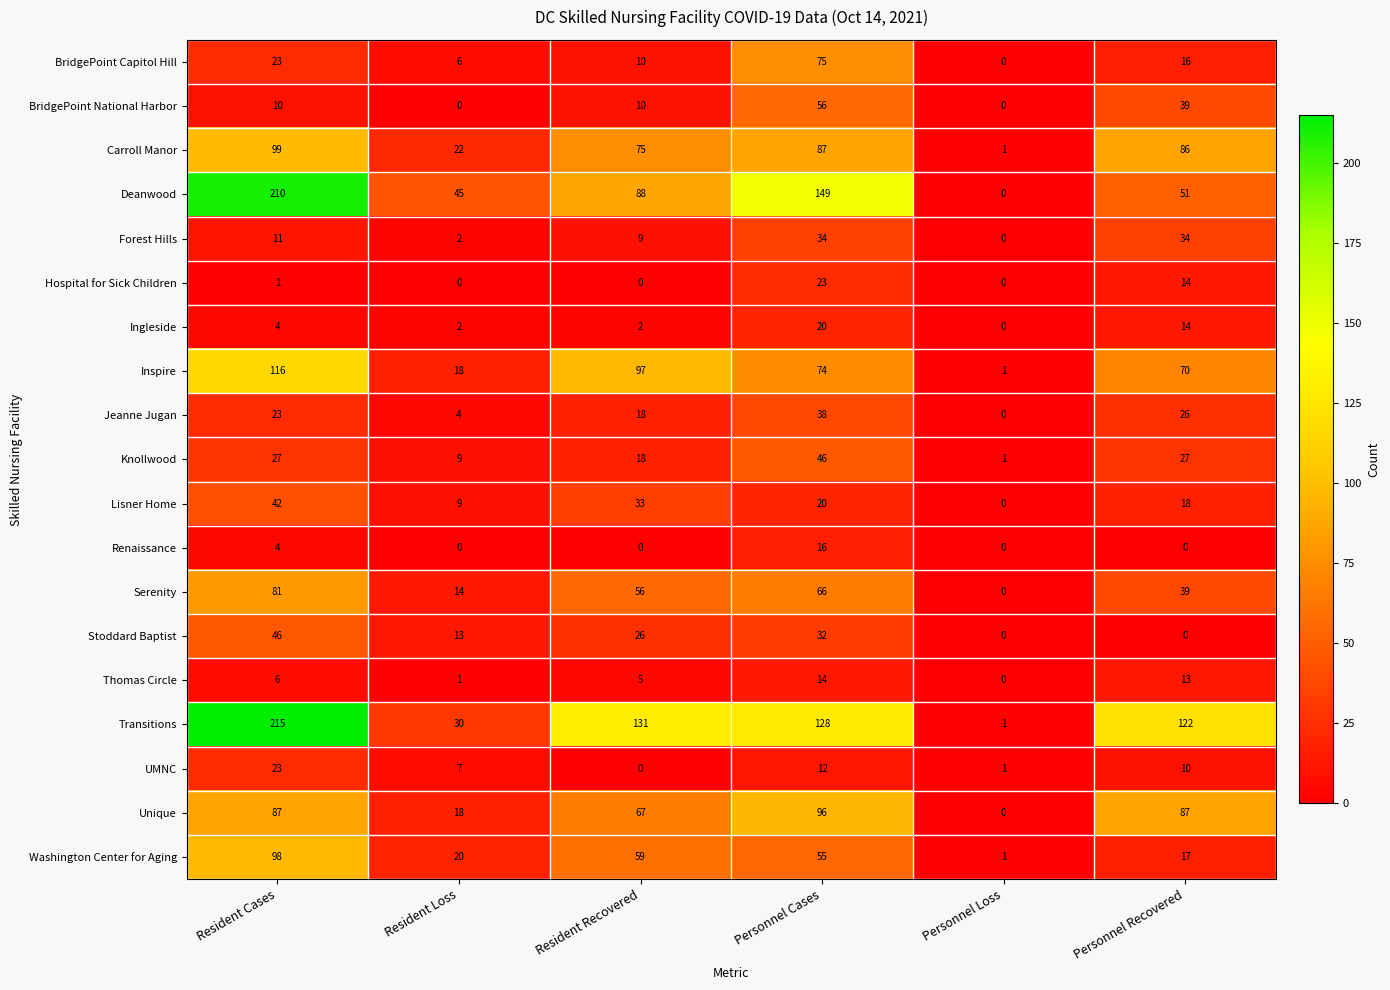

What is the maximum value shown in the chart?

215